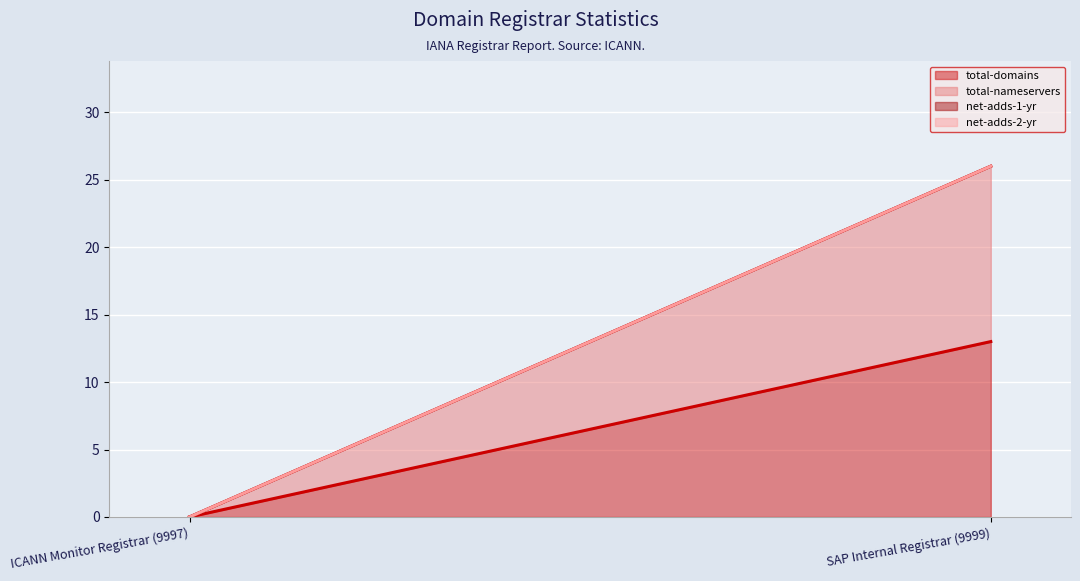

How many data points in total-domains (line) are less than 13?

1